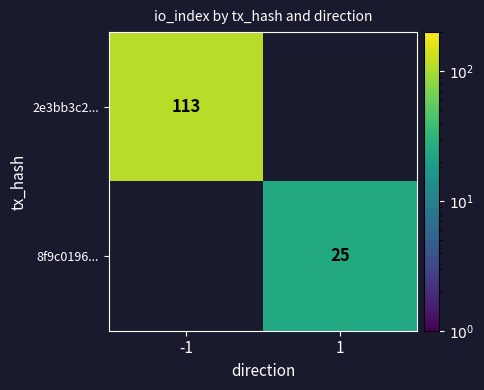

What is the maximum value shown in the chart?

113.0